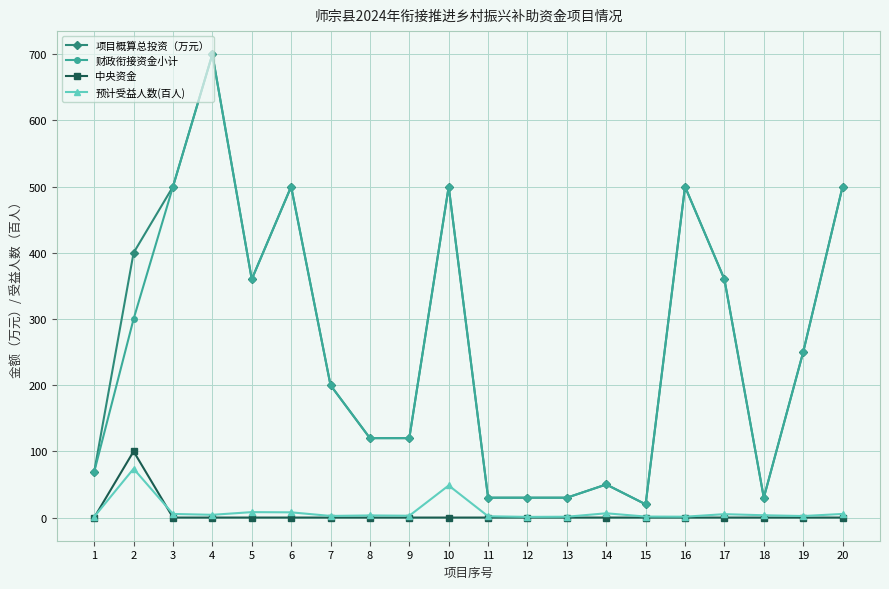

What value does the 项目概算总投资（万元） series have at 8?

120.0